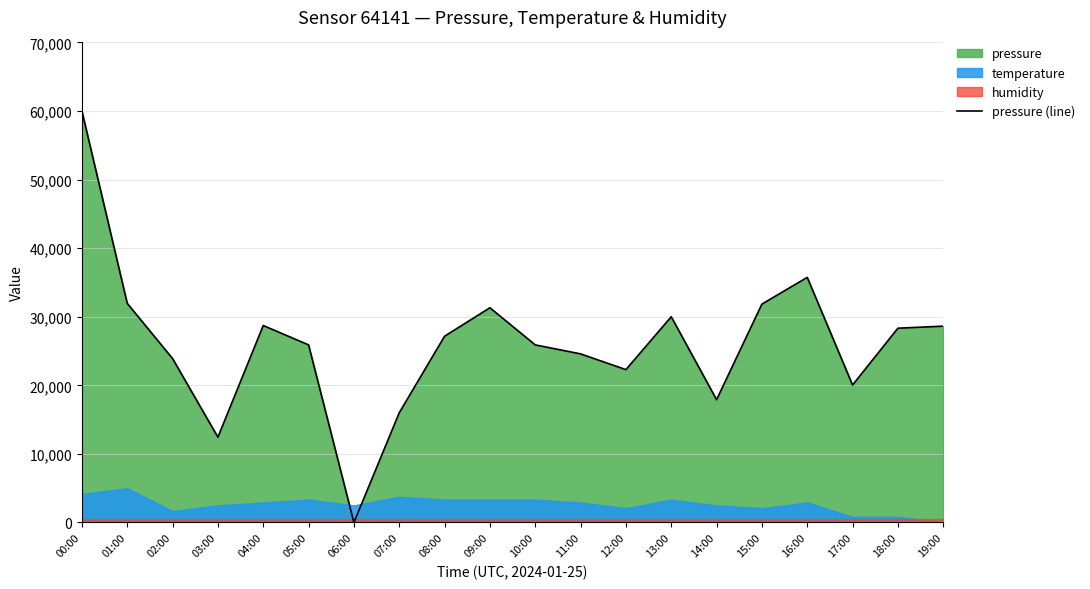

Does the chart display data point markers on the line(s)?

No